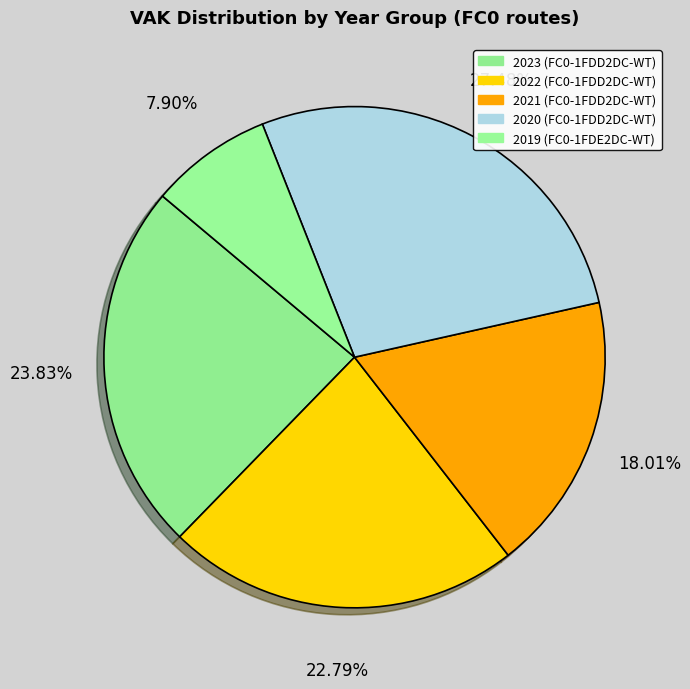

Is there any slice that represents more than half of the pie?

No